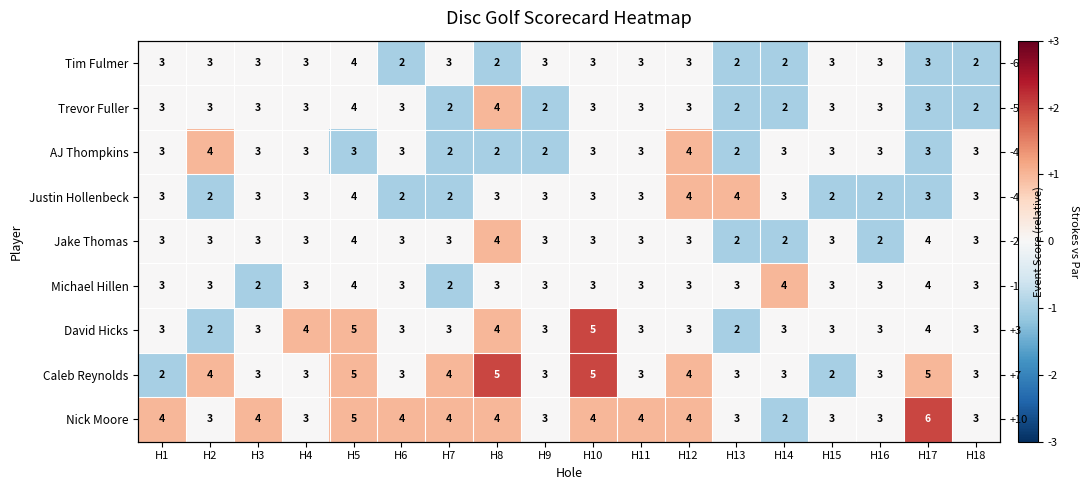

Which has a higher value, H18 or H5?

H5